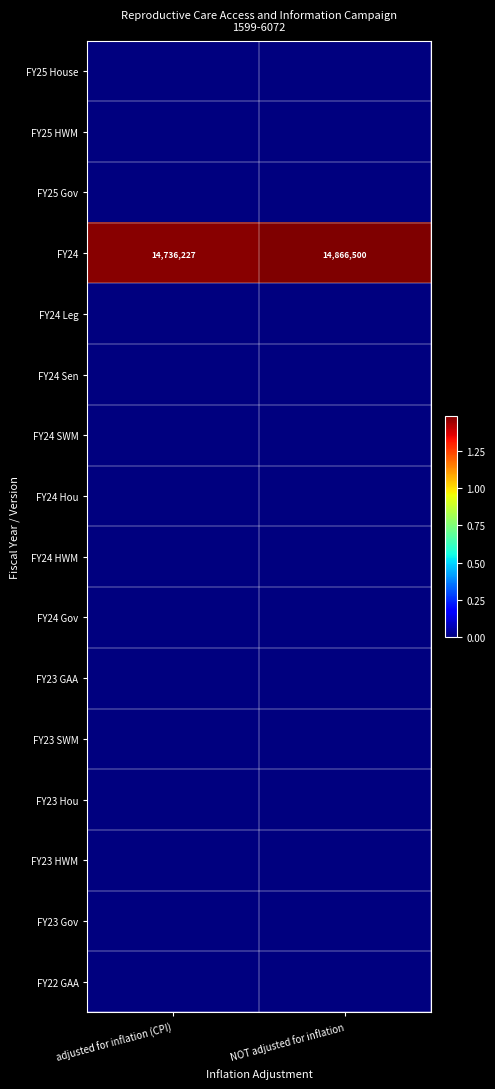

What is the total value across all series at NOT adjusted for inflation?

14866500